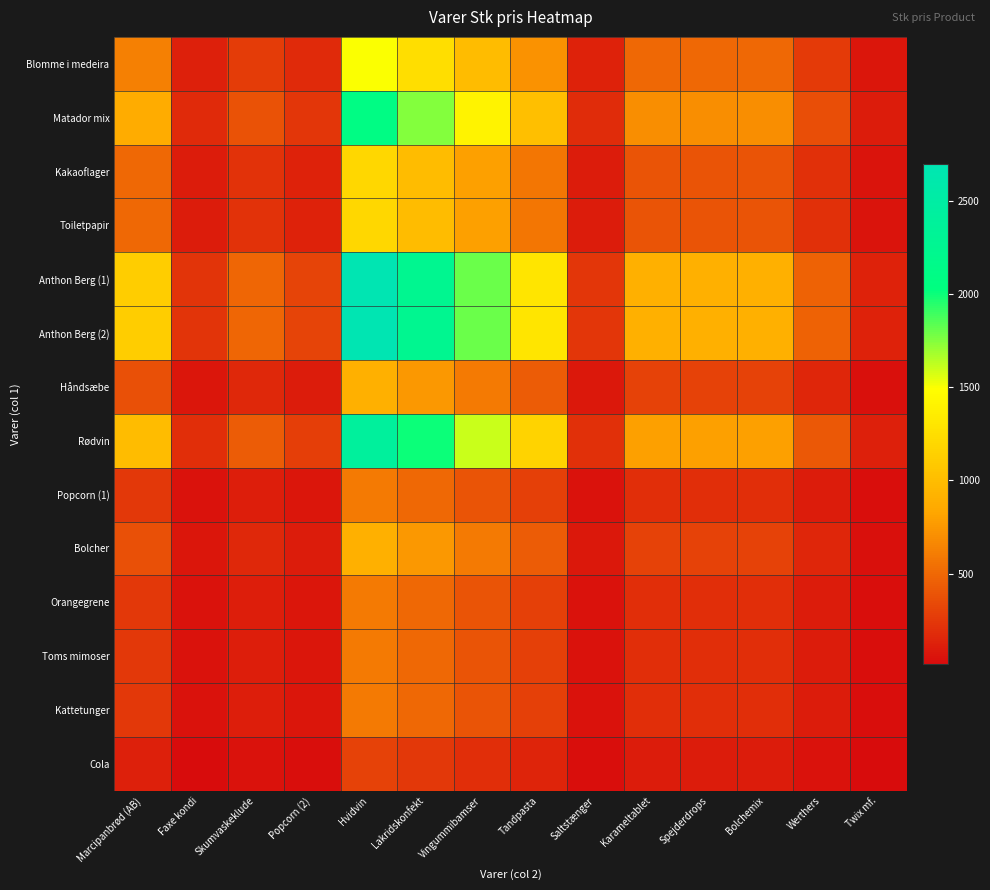

How many distinct data groups are displayed?

14